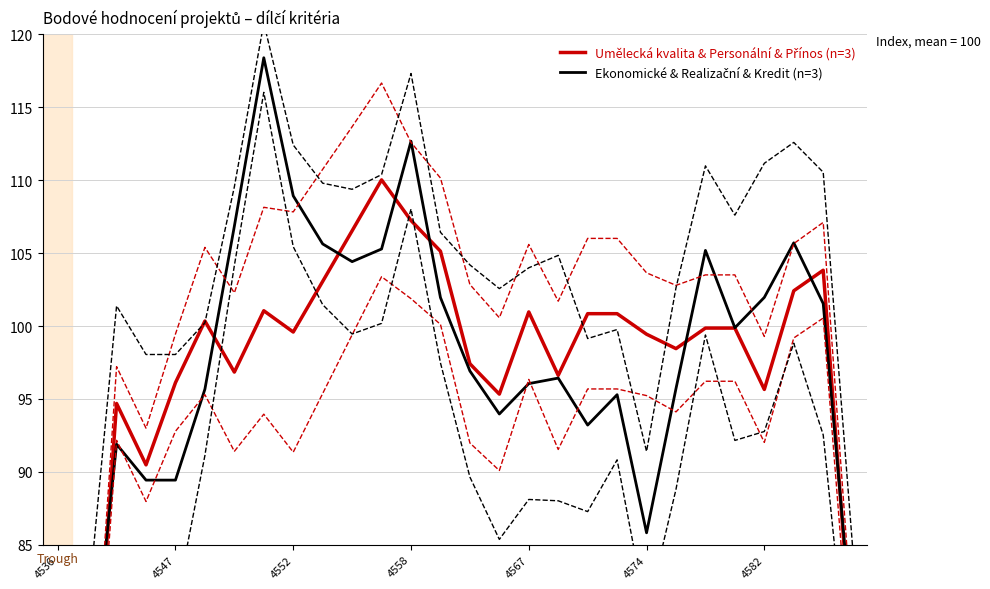

What is the label of the 10th point from the left?

9